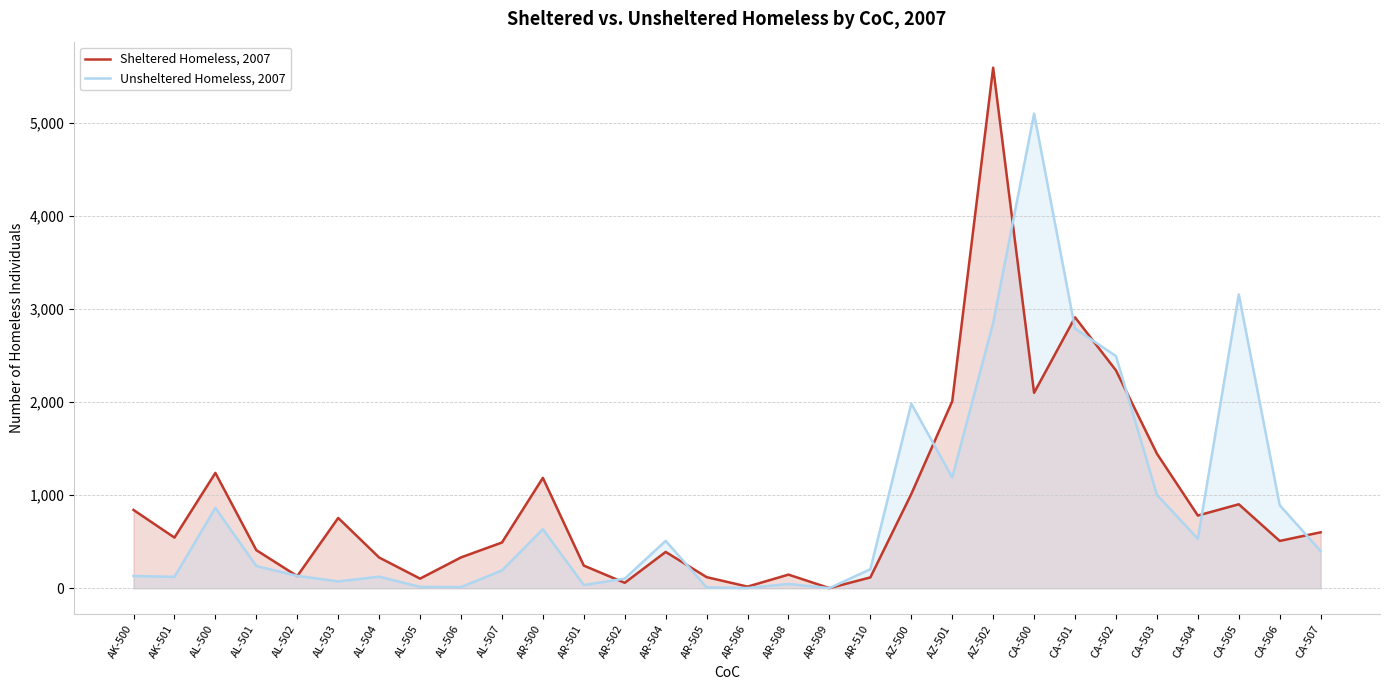

Between AL-507 and AR-502, which is larger?

AL-507